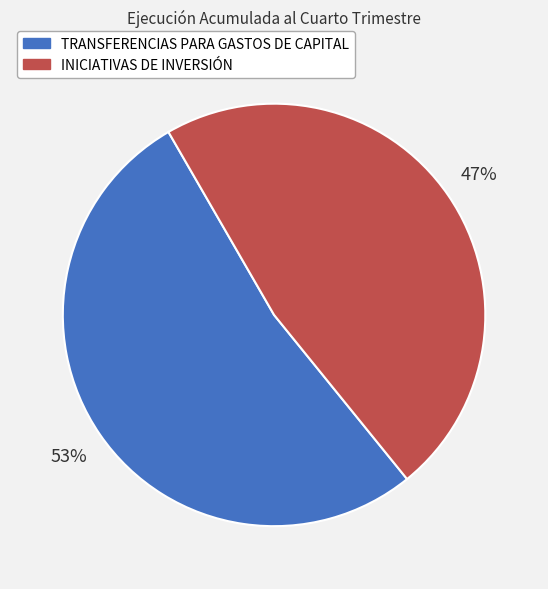

Is there a majority slice in this chart?

Yes